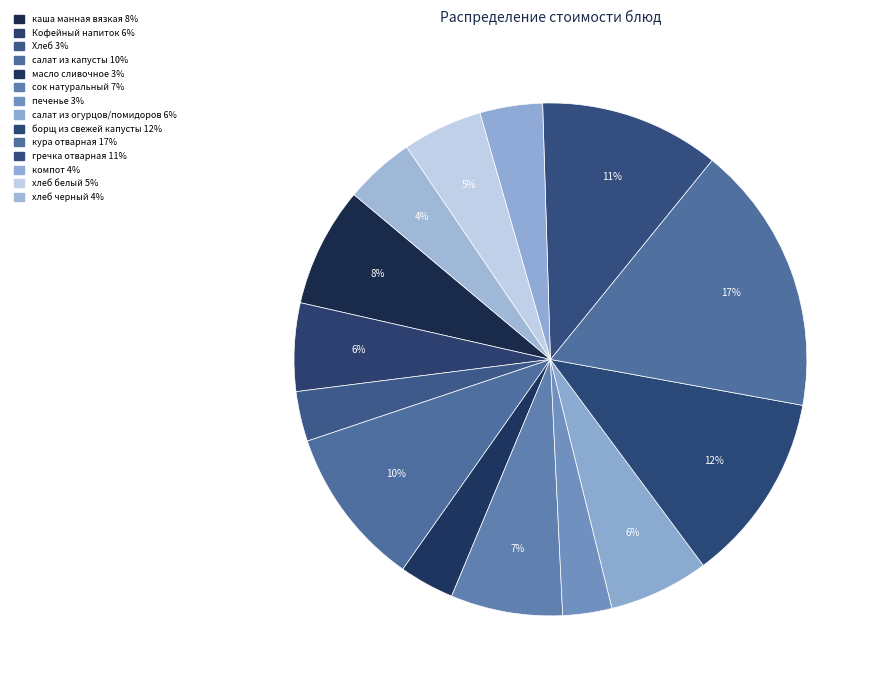

Is there any slice that represents more than half of the pie?

No